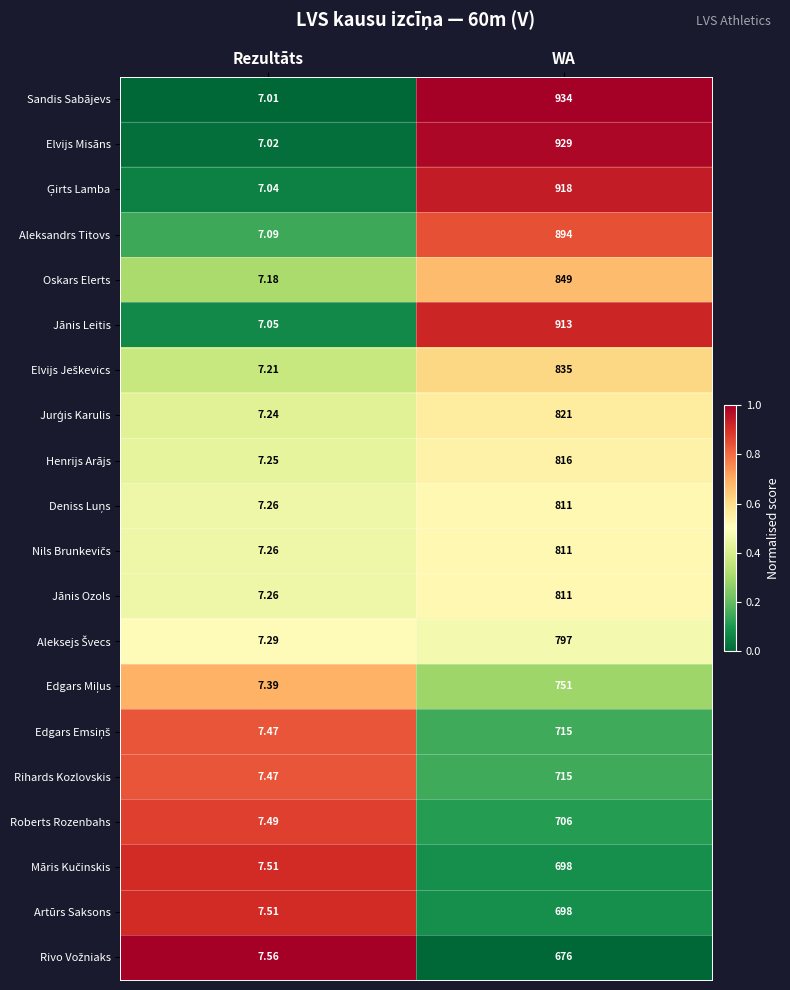

Which series has the largest total across all categories?

Sandis Sabājevs